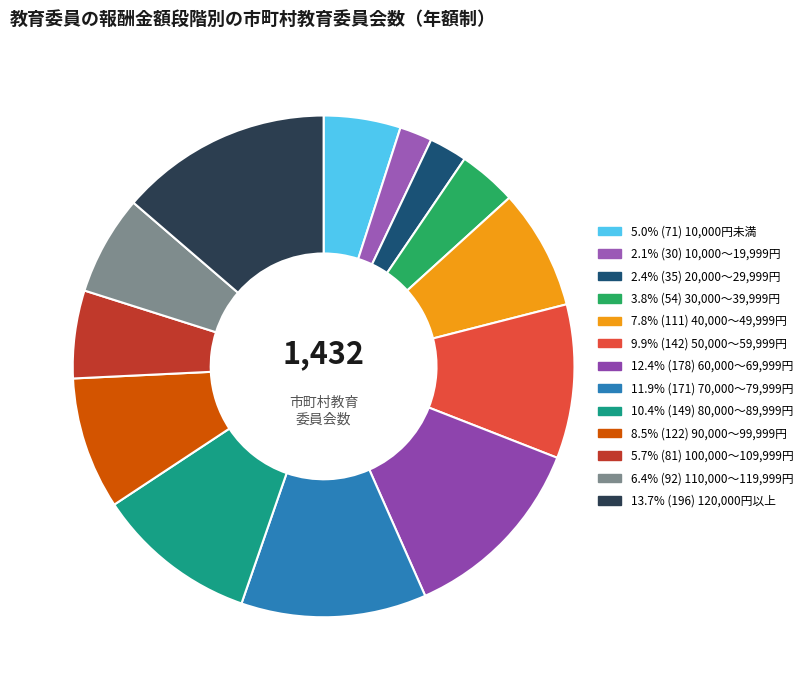

Count the number of slices in the pie.

13